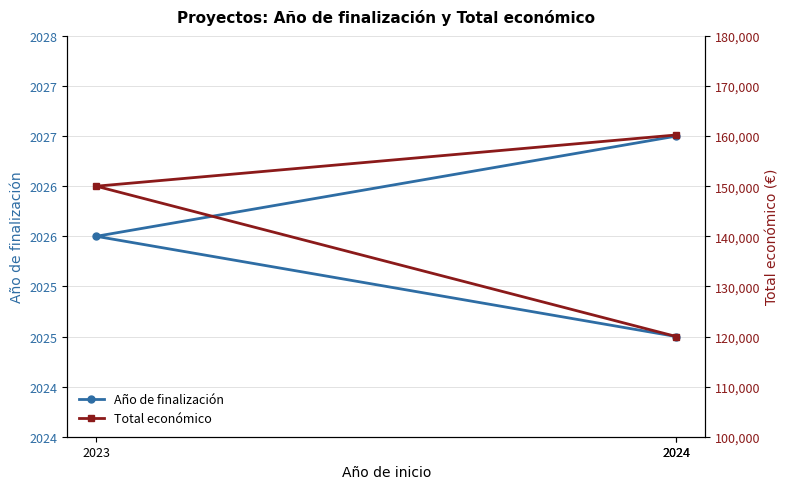

Which series has the largest range (max minus min)?

Total económico